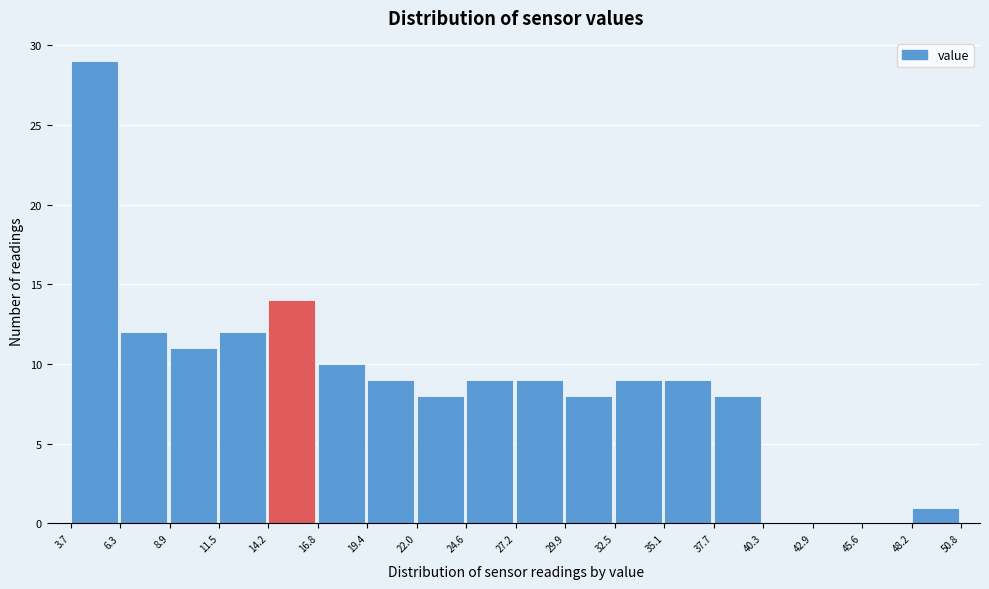

Reading left to right, list every bar in this chart as the range it spans on the x-axis followed by its height. The values are not printed on the chart, so give them approximately, as read against the axis.

3.7 to 6.3: 29
6.3 to 8.9: 12
8.9 to 11.5: 11
11.5 to 14.2: 12
14.2 to 16.8: 14
16.8 to 19.4: 10
19.4 to 22.0: 9
22.0 to 24.6: 8
24.6 to 27.2: 9
27.2 to 29.9: 9
29.9 to 32.5: 8
32.5 to 35.1: 9
35.1 to 37.7: 9
37.7 to 40.3: 8
40.3 to 42.9: 0
42.9 to 45.6: 0
45.6 to 48.2: 0
48.2 to 50.8: 1